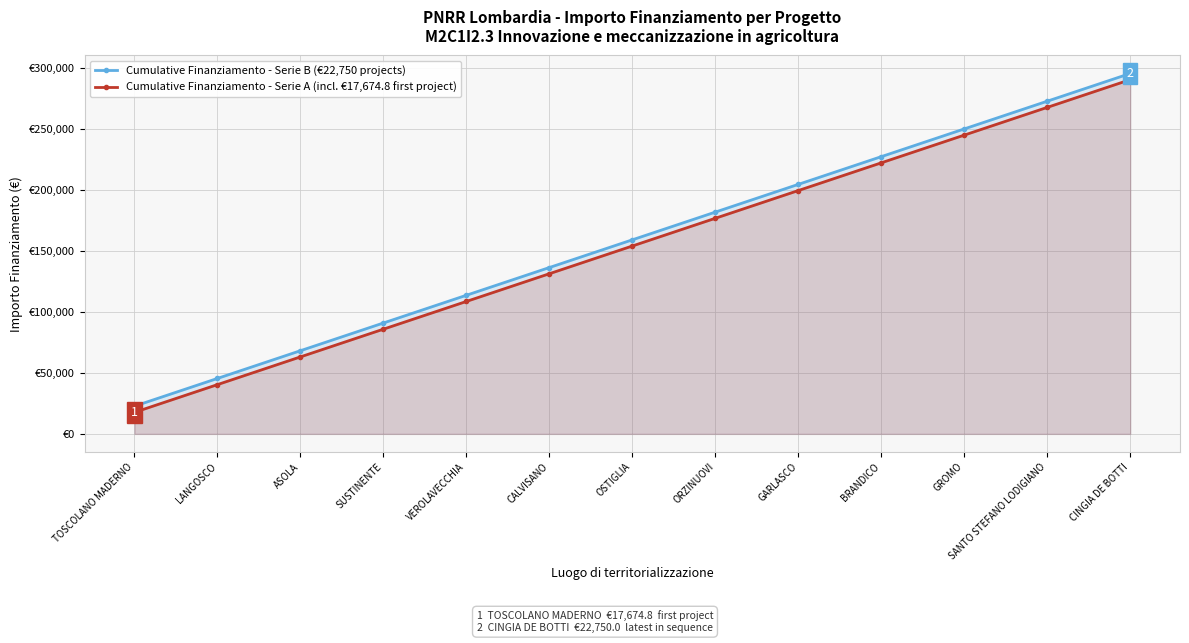

True or false: Cumulative Finanziamento - Serie A (incl. €17,674.8 first project) and Cumulative Finanziamento - Serie B (€22,750 projects) cross at least once.

False